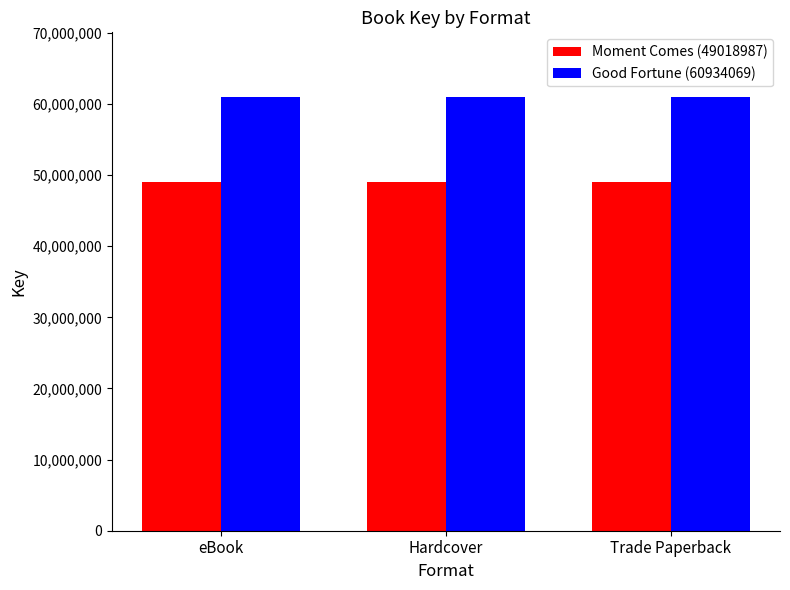

Reading right to left, extract all data points from this chart.

Moment Comes (49018987): Trade Paperback=49018987	Hardcover=49018987	eBook=49018987
Good Fortune (60934069): Trade Paperback=60934069	Hardcover=60934069	eBook=60934069